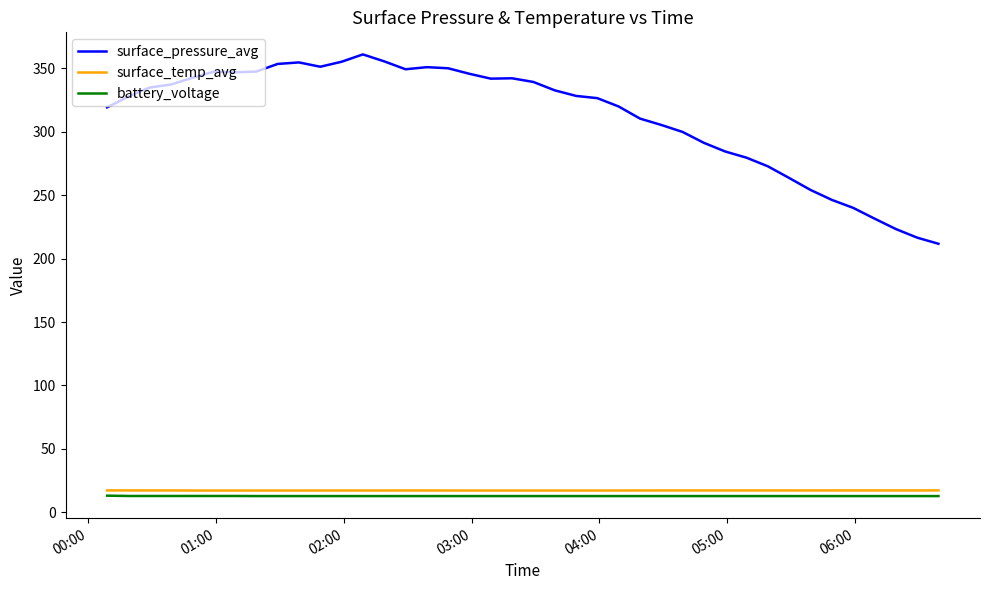

What is the smallest value displayed?

12.7